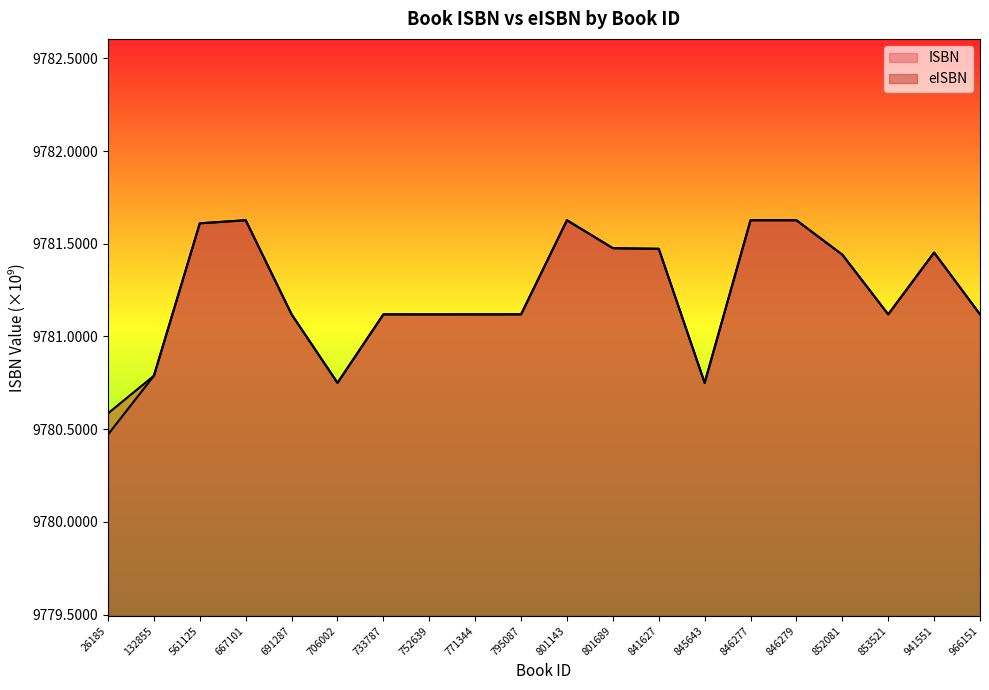

What is the average value of the eISBN series?

9781.2